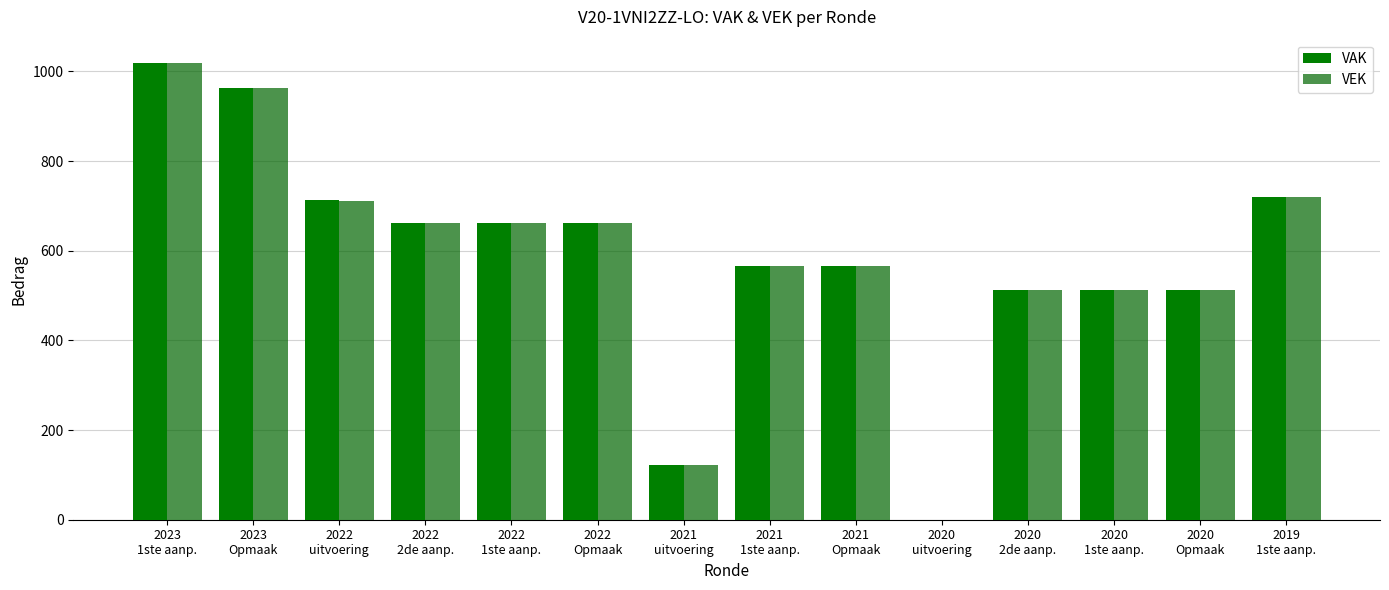

Is the value of VAK at 2020
uitvoering greater than the value of VEK at 2021
1ste aanp.?

No